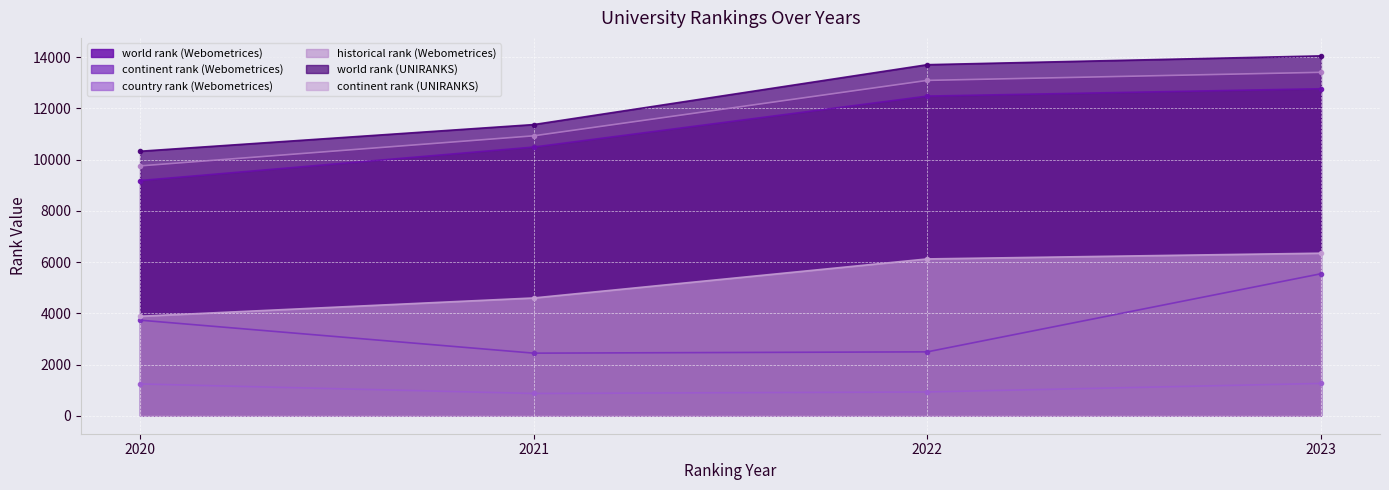

Rank the series by their maximum value, from lowest to highest.

country rank (Webometrices), continent rank (Webometrices), continent rank (UNIRANKS), world rank (Webometrices), historical rank (Webometrices), world rank (UNIRANKS)